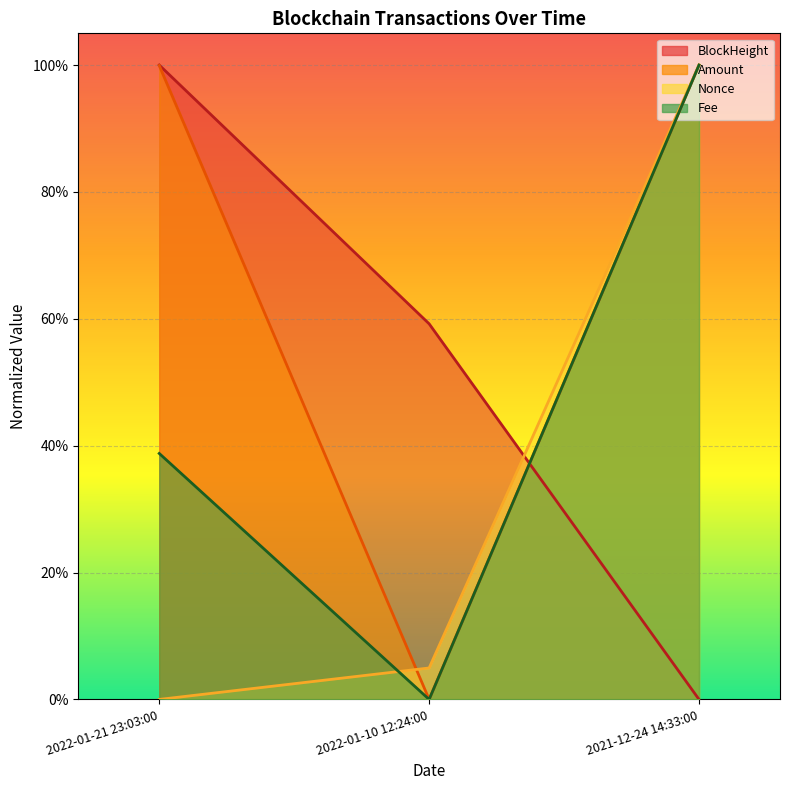

Which series changed the most between 2022-01-21 23:03:00 and 2022-01-10 12:24:00?

Amount